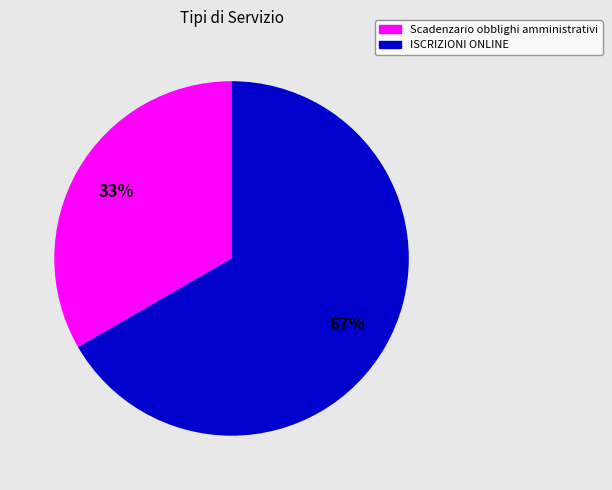

Does ISCRIZIONI ONLINE account for over 50% of the chart?

Yes